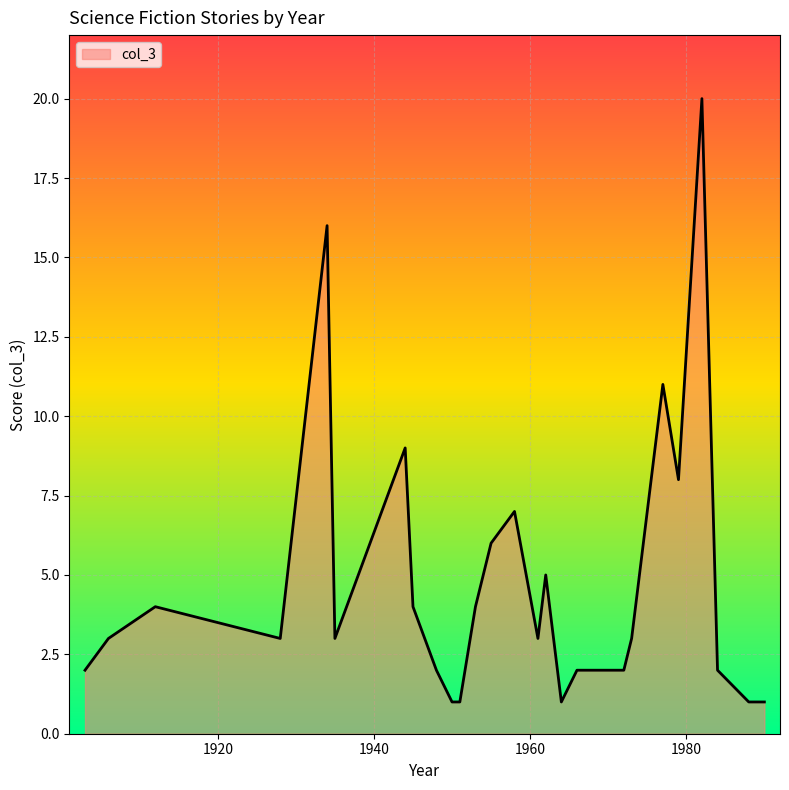

What is the difference between the maximum and minimum values?

19